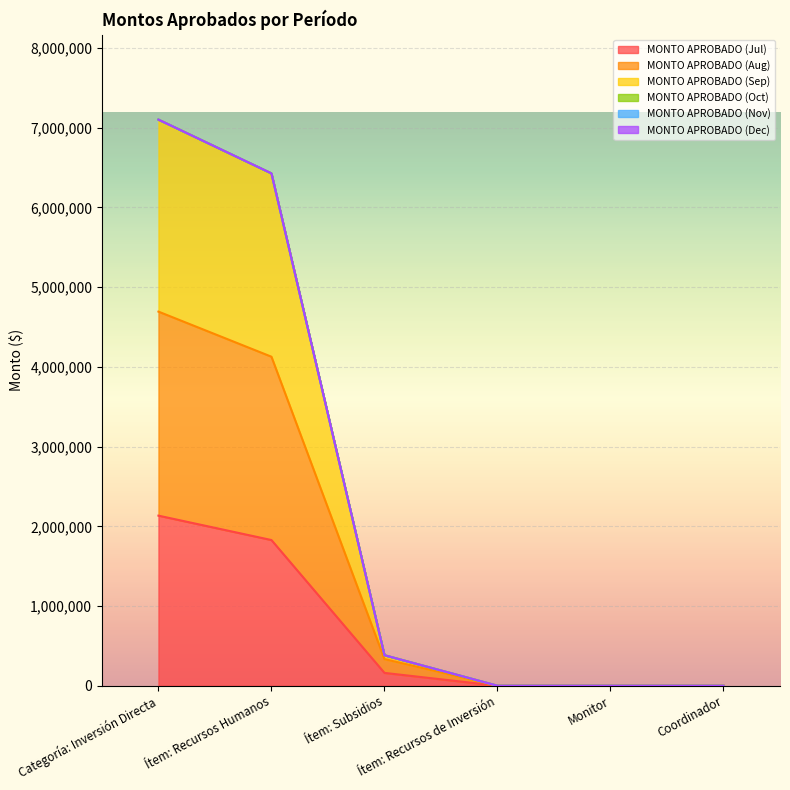

Is the value of MONTO APROBADO (Sep) at Ítem: Recursos Humanos greater than the value of MONTO APROBADO (Aug) at Ítem: Recursos Humanos?

No